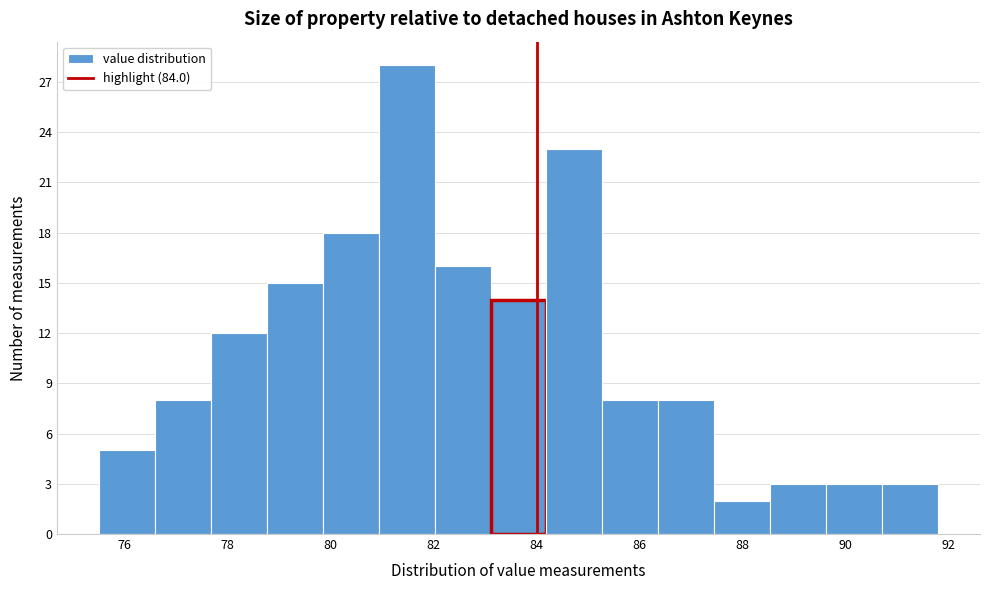

How tall is the bar that spans 85.2 to 86.4 on the x-axis? Neither the bar edges nor the heights are printed on the chart, so give them approximately, as read against the axes.

8